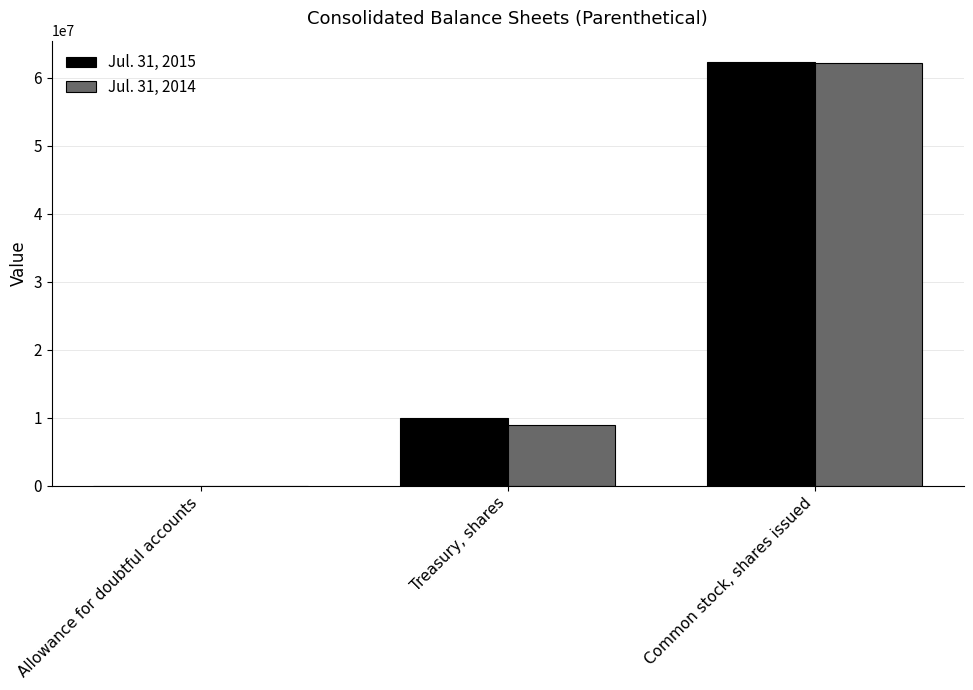

Reading left to right, extract all data points from this chart.

Jul. 31, 2015: 1283	9911474	62306037
Jul. 31, 2014: 348	8880877	62210429